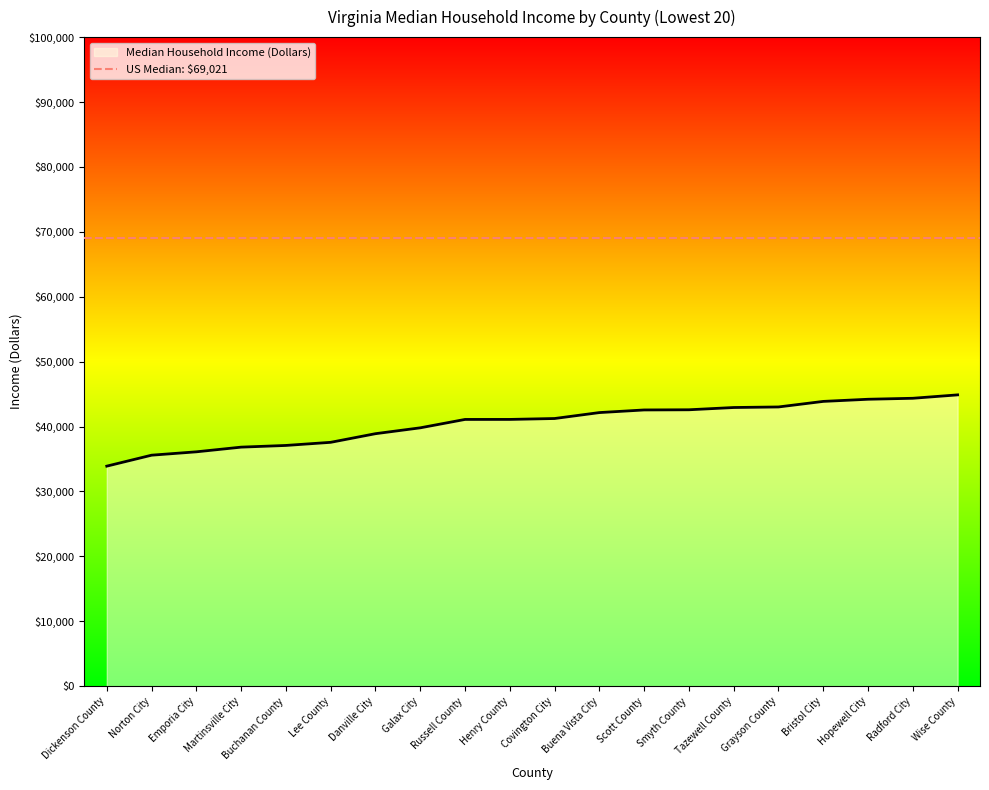

True or false: there are more than 0 points higher than both neighbors.

False